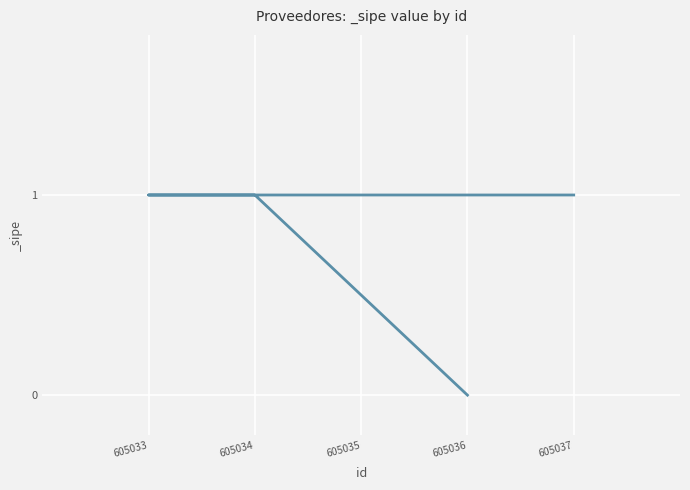

True or false: there are more than 1 points higher than both neighbors.

False